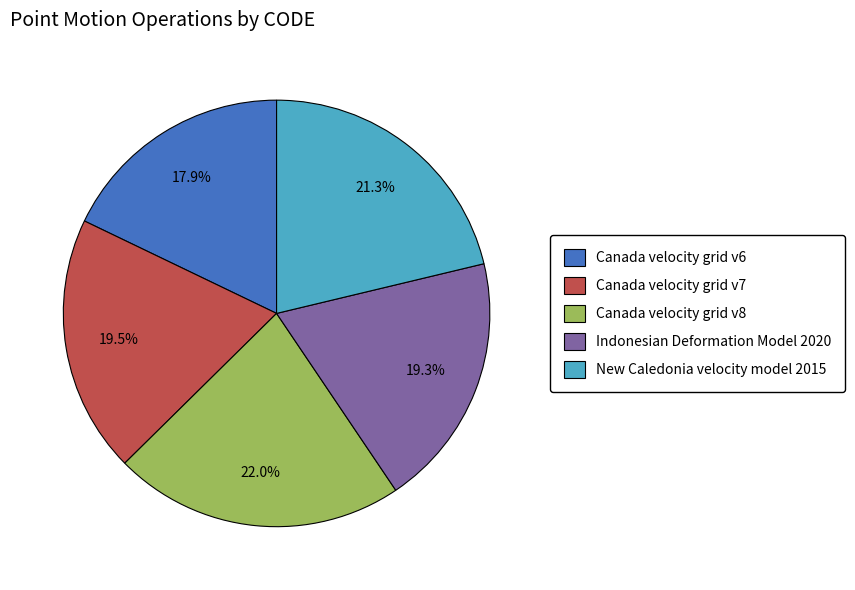

Does Canada velocity grid v6 account for over 50% of the chart?

No